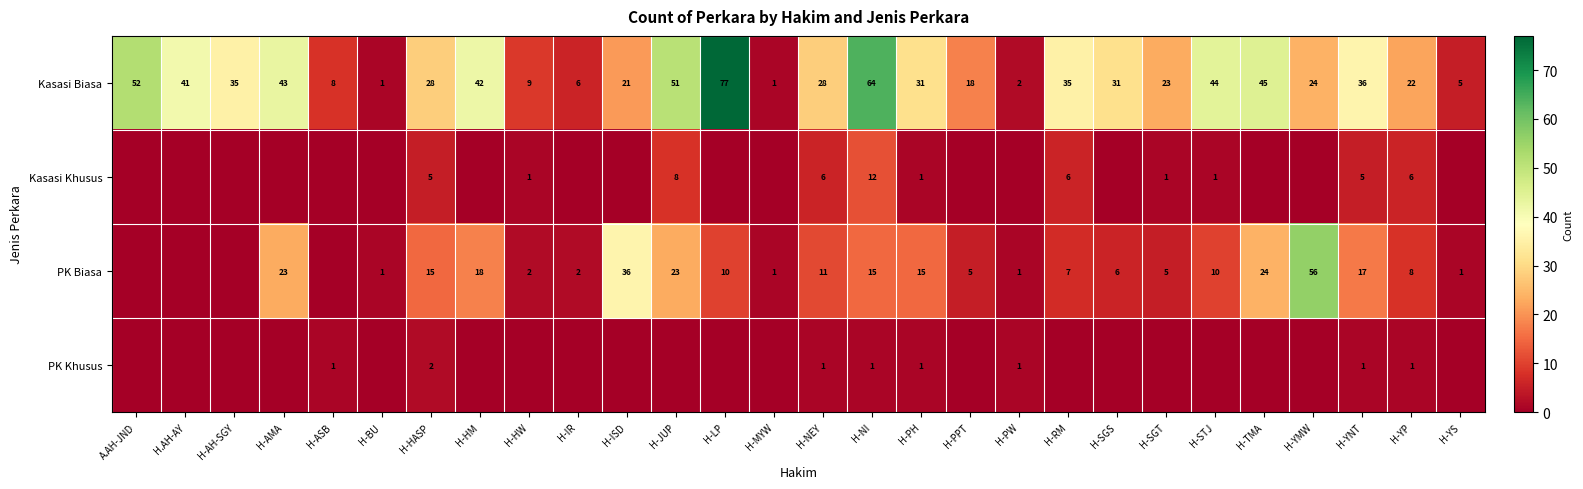

At which label is Kasasi Biasa closest to 39?

H.AH-AY